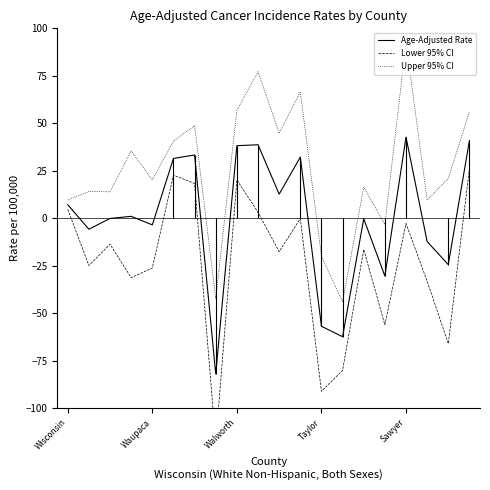

True or false: Upper 95% CI has a value of 20.2 at Waupaca.

True